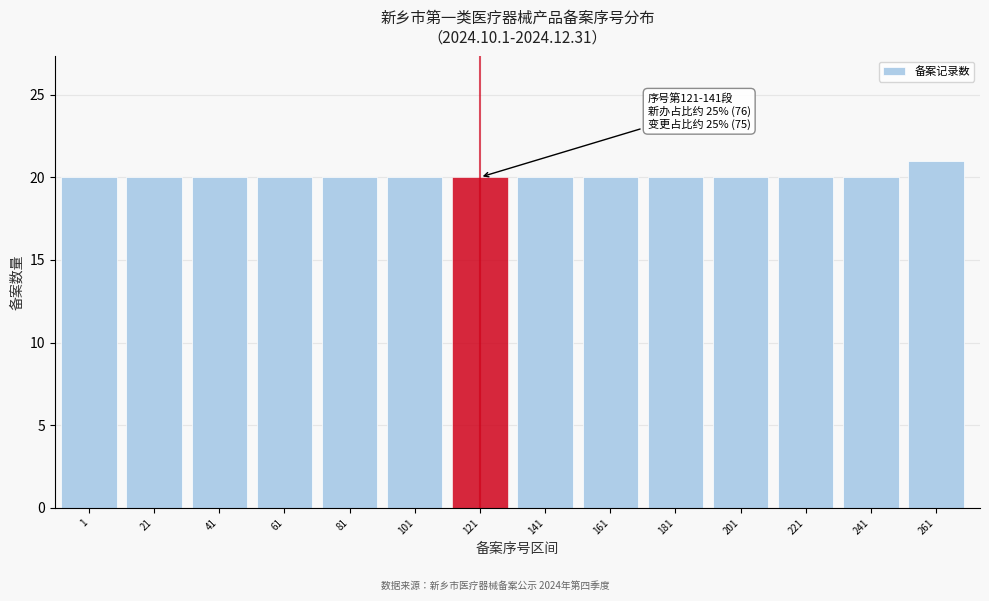

Reading left to right, extract all data points from this chart.

1=20	21=20	41=20	61=20	81=20	101=20	121=20	141=20	161=20	181=20	201=20	221=20	241=20	261=21